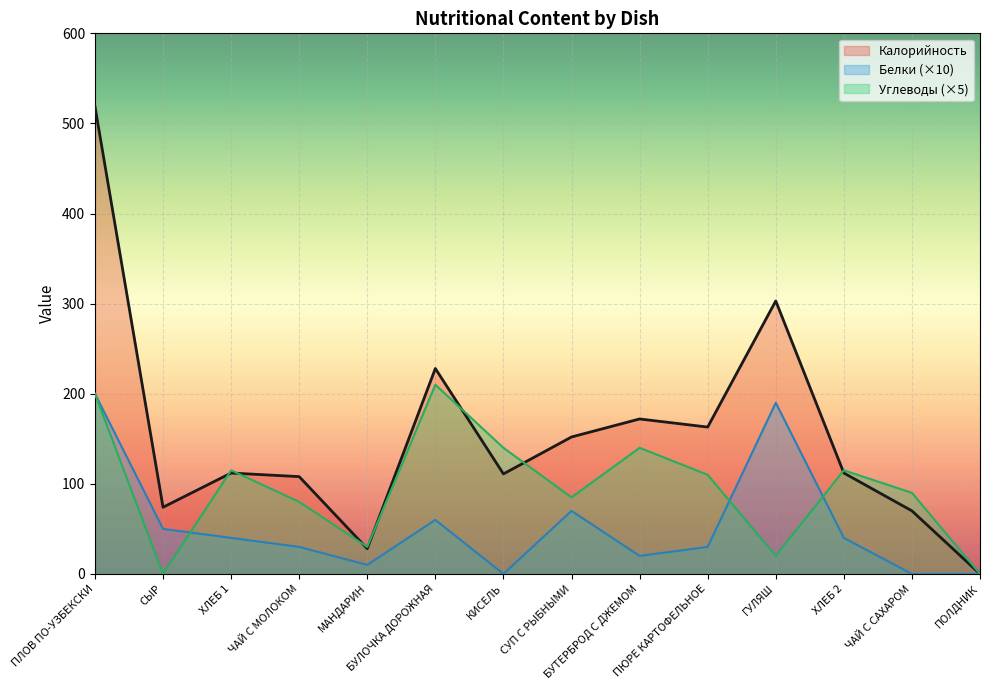

What is the greatest value displayed?

519